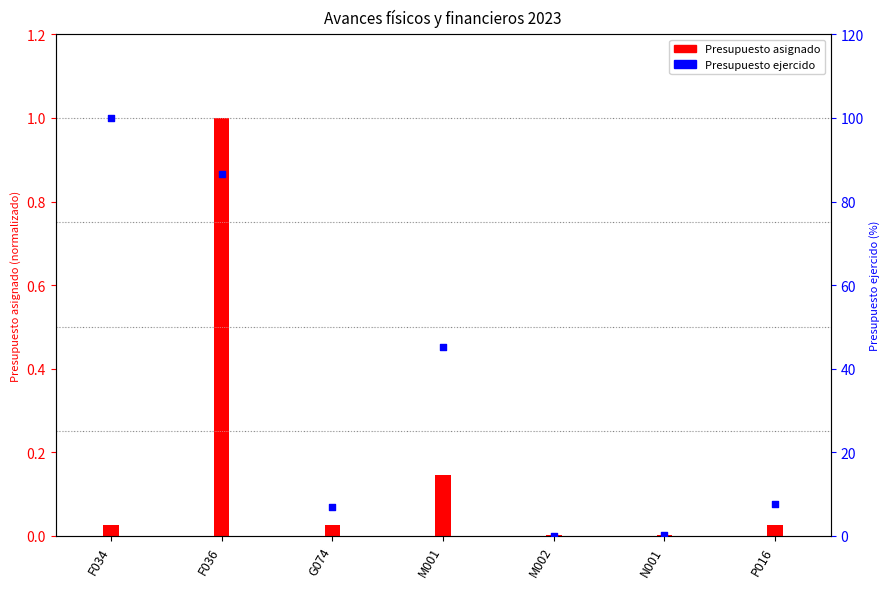

What is the total value across all series at N001?

0.3